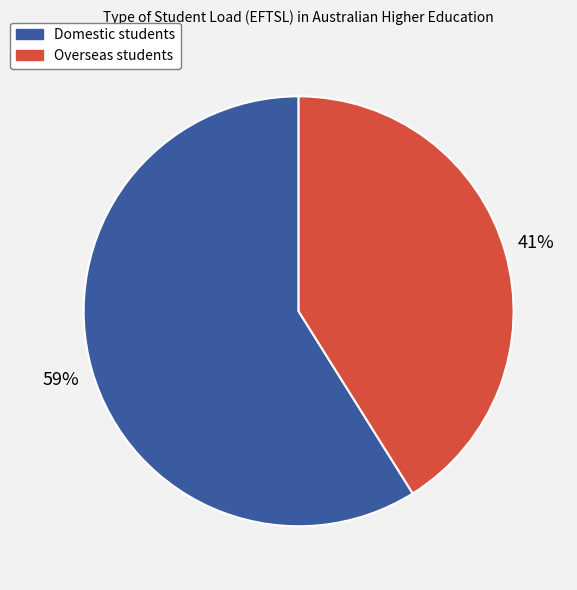

Approximately how many times larger is the value at Overseas students compared to Domestic students?

0.7